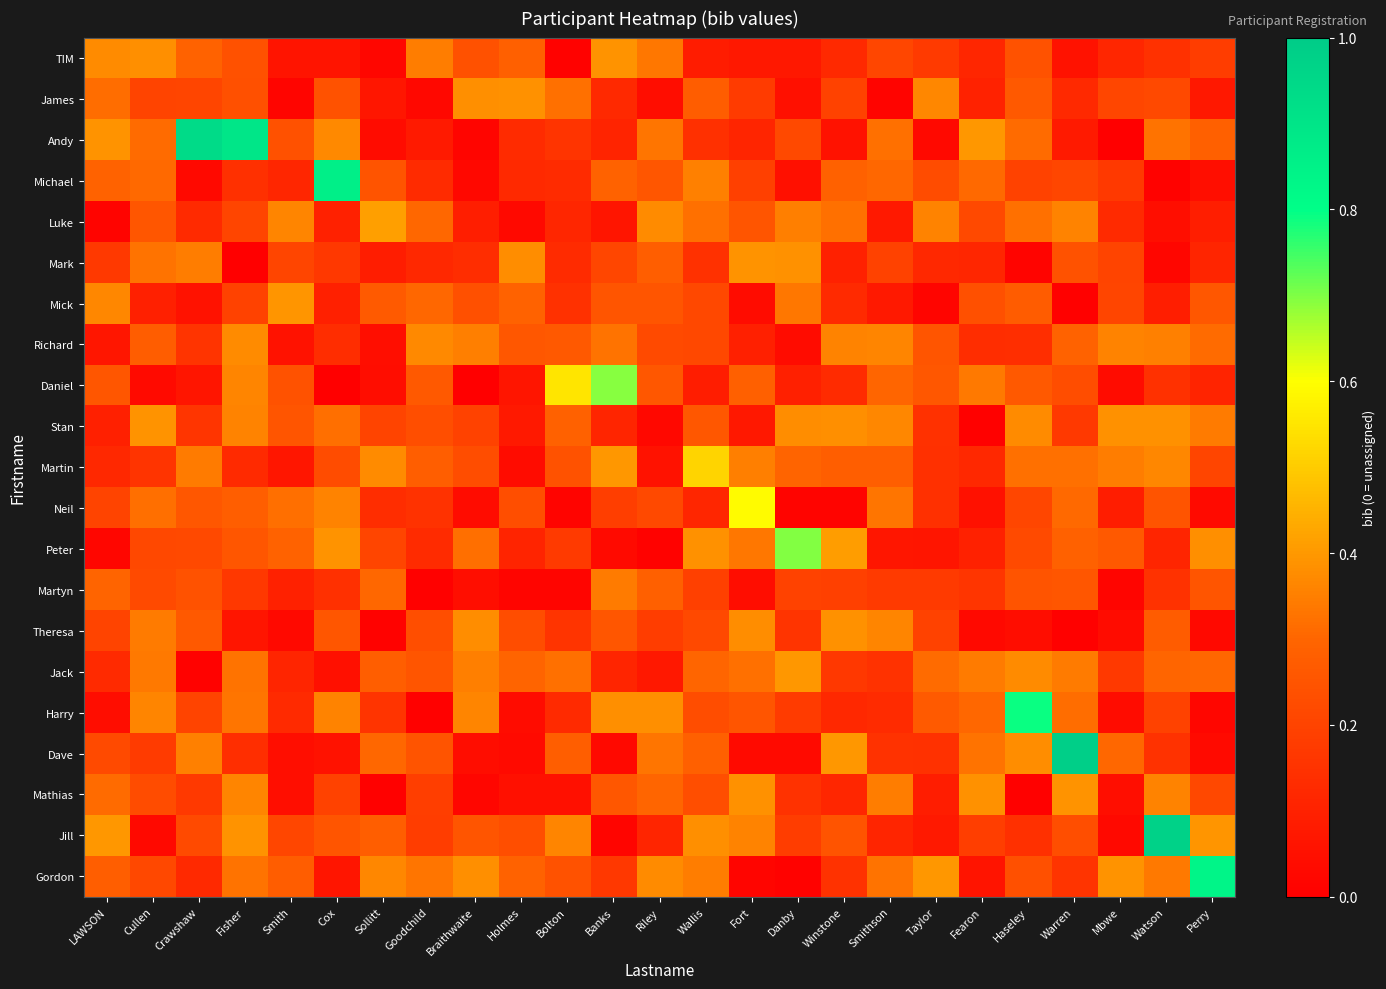

Reading left to right, transcribe all the data shown in this chart.

TIM: LAWSON=0.4	Cullen=0.4	Crawshaw=0.3	Fisher=0.2	Smith=0.1	Cox=0.1	Sollitt=0.0	Goodchild=0.3	Braithwaite=0.2	Holmes=0.3	Bolton=0.0	Banks=0.4	Riley=0.3	Wallis=0.1	Fort=0.1	Danby=0.1	Winstone=0.1	Smithson=0.2	Taylor=0.2	Fearon=0.1	Haseley=0.2	Warren=0.1	Mbwe=0.1	Watson=0.1	Perry=0.2
James: LAWSON=0.3	Cullen=0.2	Crawshaw=0.2	Fisher=0.2	Smith=0.0	Cox=0.2	Sollitt=0.1	Goodchild=0.0	Braithwaite=0.4	Holmes=0.4	Bolton=0.3	Banks=0.1	Riley=0.0	Wallis=0.3	Fort=0.2	Danby=0.0	Winstone=0.2	Smithson=0.0	Taylor=0.4	Fearon=0.1	Haseley=0.3	Warren=0.1	Mbwe=0.2	Watson=0.2	Perry=0.1
Andy: LAWSON=0.4	Cullen=0.3	Crawshaw=0.9	Fisher=0.9	Smith=0.2	Cox=0.4	Sollitt=0.0	Goodchild=0.1	Braithwaite=0.0	Holmes=0.1	Bolton=0.2	Banks=0.1	Riley=0.3	Wallis=0.1	Fort=0.1	Danby=0.2	Winstone=0.1	Smithson=0.3	Taylor=0.0	Fearon=0.4	Haseley=0.3	Warren=0.1	Mbwe=0.0	Watson=0.3	Perry=0.3
Michael: LAWSON=0.3	Cullen=0.3	Crawshaw=0.0	Fisher=0.1	Smith=0.1	Cox=0.9	Sollitt=0.2	Goodchild=0.1	Braithwaite=0.0	Holmes=0.1	Bolton=0.1	Banks=0.3	Riley=0.3	Wallis=0.4	Fort=0.2	Danby=0.0	Winstone=0.3	Smithson=0.3	Taylor=0.2	Fearon=0.3	Haseley=0.2	Warren=0.2	Mbwe=0.2	Watson=0.0	Perry=0.0
Luke: LAWSON=0.0	Cullen=0.3	Crawshaw=0.1	Fisher=0.2	Smith=0.4	Cox=0.1	Sollitt=0.4	Goodchild=0.3	Braithwaite=0.1	Holmes=0.0	Bolton=0.1	Banks=0.1	Riley=0.4	Wallis=0.3	Fort=0.3	Danby=0.3	Winstone=0.3	Smithson=0.1	Taylor=0.4	Fearon=0.2	Haseley=0.3	Warren=0.4	Mbwe=0.1	Watson=0.0	Perry=0.1
Mark: LAWSON=0.2	Cullen=0.3	Crawshaw=0.3	Fisher=0.0	Smith=0.2	Cox=0.2	Sollitt=0.1	Goodchild=0.1	Braithwaite=0.1	Holmes=0.4	Bolton=0.1	Banks=0.2	Riley=0.3	Wallis=0.1	Fort=0.4	Danby=0.4	Winstone=0.1	Smithson=0.2	Taylor=0.1	Fearon=0.1	Haseley=0.0	Warren=0.2	Mbwe=0.2	Watson=0.0	Perry=0.1
Mick: LAWSON=0.4	Cullen=0.1	Crawshaw=0.1	Fisher=0.2	Smith=0.4	Cox=0.1	Sollitt=0.3	Goodchild=0.3	Braithwaite=0.2	Holmes=0.3	Bolton=0.1	Banks=0.3	Riley=0.3	Wallis=0.2	Fort=0.0	Danby=0.3	Winstone=0.1	Smithson=0.1	Taylor=0.0	Fearon=0.2	Haseley=0.3	Warren=0.0	Mbwe=0.2	Watson=0.1	Perry=0.3
Richard: LAWSON=0.1	Cullen=0.3	Crawshaw=0.2	Fisher=0.4	Smith=0.1	Cox=0.1	Sollitt=0.0	Goodchild=0.4	Braithwaite=0.4	Holmes=0.3	Bolton=0.3	Banks=0.3	Riley=0.2	Wallis=0.2	Fort=0.1	Danby=0.0	Winstone=0.4	Smithson=0.4	Taylor=0.3	Fearon=0.1	Haseley=0.1	Warren=0.3	Mbwe=0.4	Watson=0.4	Perry=0.3
Daniel: LAWSON=0.3	Cullen=0.0	Crawshaw=0.1	Fisher=0.4	Smith=0.2	Cox=0.0	Sollitt=0.0	Goodchild=0.3	Braithwaite=0.0	Holmes=0.1	Bolton=0.5	Banks=0.7	Riley=0.3	Wallis=0.1	Fort=0.3	Danby=0.1	Winstone=0.1	Smithson=0.3	Taylor=0.3	Fearon=0.3	Haseley=0.3	Warren=0.2	Mbwe=0.0	Watson=0.1	Perry=0.1
Stan: LAWSON=0.1	Cullen=0.4	Crawshaw=0.2	Fisher=0.4	Smith=0.3	Cox=0.3	Sollitt=0.2	Goodchild=0.2	Braithwaite=0.2	Holmes=0.1	Bolton=0.3	Banks=0.1	Riley=0.0	Wallis=0.3	Fort=0.1	Danby=0.4	Winstone=0.4	Smithson=0.4	Taylor=0.1	Fearon=0.0	Haseley=0.4	Warren=0.2	Mbwe=0.4	Watson=0.4	Perry=0.3
Martin: LAWSON=0.1	Cullen=0.2	Crawshaw=0.3	Fisher=0.1	Smith=0.1	Cox=0.2	Sollitt=0.4	Goodchild=0.3	Braithwaite=0.2	Holmes=0.0	Bolton=0.2	Banks=0.4	Riley=0.1	Wallis=0.5	Fort=0.4	Danby=0.3	Winstone=0.3	Smithson=0.3	Taylor=0.1	Fearon=0.1	Haseley=0.3	Warren=0.3	Mbwe=0.3	Watson=0.4	Perry=0.2
Neil: LAWSON=0.2	Cullen=0.3	Crawshaw=0.3	Fisher=0.3	Smith=0.3	Cox=0.4	Sollitt=0.1	Goodchild=0.2	Braithwaite=0.0	Holmes=0.2	Bolton=0.0	Banks=0.2	Riley=0.2	Wallis=0.1	Fort=0.6	Danby=0.0	Winstone=0.0	Smithson=0.3	Taylor=0.1	Fearon=0.1	Haseley=0.2	Warren=0.3	Mbwe=0.1	Watson=0.2	Perry=0.0
Peter: LAWSON=0.0	Cullen=0.2	Crawshaw=0.2	Fisher=0.3	Smith=0.3	Cox=0.4	Sollitt=0.2	Goodchild=0.1	Braithwaite=0.3	Holmes=0.1	Bolton=0.2	Banks=0.0	Riley=0.0	Wallis=0.4	Fort=0.3	Danby=0.7	Winstone=0.4	Smithson=0.1	Taylor=0.1	Fearon=0.1	Haseley=0.2	Warren=0.3	Mbwe=0.3	Watson=0.1	Perry=0.4
Martyn: LAWSON=0.3	Cullen=0.2	Crawshaw=0.2	Fisher=0.2	Smith=0.1	Cox=0.1	Sollitt=0.3	Goodchild=0.0	Braithwaite=0.0	Holmes=0.0	Bolton=0.0	Banks=0.3	Riley=0.3	Wallis=0.2	Fort=0.0	Danby=0.2	Winstone=0.2	Smithson=0.2	Taylor=0.2	Fearon=0.2	Haseley=0.2	Warren=0.3	Mbwe=0.0	Watson=0.1	Perry=0.3
Theresa: LAWSON=0.2	Cullen=0.3	Crawshaw=0.3	Fisher=0.1	Smith=0.0	Cox=0.3	Sollitt=0.0	Goodchild=0.2	Braithwaite=0.4	Holmes=0.2	Bolton=0.2	Banks=0.3	Riley=0.2	Wallis=0.2	Fort=0.4	Danby=0.2	Winstone=0.4	Smithson=0.4	Taylor=0.2	Fearon=0.0	Haseley=0.0	Warren=0.0	Mbwe=0.0	Watson=0.3	Perry=0.0
Jack: LAWSON=0.1	Cullen=0.3	Crawshaw=0.0	Fisher=0.3	Smith=0.1	Cox=0.0	Sollitt=0.3	Goodchild=0.3	Braithwaite=0.4	Holmes=0.3	Bolton=0.3	Banks=0.1	Riley=0.1	Wallis=0.3	Fort=0.3	Danby=0.4	Winstone=0.2	Smithson=0.1	Taylor=0.3	Fearon=0.3	Haseley=0.4	Warren=0.3	Mbwe=0.2	Watson=0.3	Perry=0.3
Harry: LAWSON=0.0	Cullen=0.4	Crawshaw=0.2	Fisher=0.3	Smith=0.1	Cox=0.4	Sollitt=0.2	Goodchild=0.0	Braithwaite=0.4	Holmes=0.0	Bolton=0.1	Banks=0.4	Riley=0.4	Wallis=0.2	Fort=0.3	Danby=0.2	Winstone=0.1	Smithson=0.1	Taylor=0.3	Fearon=0.3	Haseley=0.8	Warren=0.3	Mbwe=0.0	Watson=0.2	Perry=0.0
Dave: LAWSON=0.2	Cullen=0.2	Crawshaw=0.4	Fisher=0.1	Smith=0.0	Cox=0.1	Sollitt=0.3	Goodchild=0.2	Braithwaite=0.0	Holmes=0.0	Bolton=0.3	Banks=0.0	Riley=0.3	Wallis=0.3	Fort=0.0	Danby=0.0	Winstone=0.4	Smithson=0.1	Taylor=0.1	Fearon=0.3	Haseley=0.4	Warren=1.0	Mbwe=0.3	Watson=0.2	Perry=0.0
Mathias: LAWSON=0.3	Cullen=0.2	Crawshaw=0.2	Fisher=0.4	Smith=0.0	Cox=0.2	Sollitt=0.0	Goodchild=0.2	Braithwaite=0.0	Holmes=0.0	Bolton=0.0	Banks=0.3	Riley=0.3	Wallis=0.2	Fort=0.4	Danby=0.1	Winstone=0.1	Smithson=0.3	Taylor=0.1	Fearon=0.4	Haseley=0.0	Warren=0.4	Mbwe=0.0	Watson=0.4	Perry=0.2
Jill: LAWSON=0.4	Cullen=0.0	Crawshaw=0.2	Fisher=0.4	Smith=0.2	Cox=0.3	Sollitt=0.3	Goodchild=0.2	Braithwaite=0.3	Holmes=0.2	Bolton=0.4	Banks=0.0	Riley=0.1	Wallis=0.4	Fort=0.4	Danby=0.2	Winstone=0.2	Smithson=0.1	Taylor=0.1	Fearon=0.2	Haseley=0.1	Warren=0.2	Mbwe=0.0	Watson=1.0	Perry=0.4
Gordon: LAWSON=0.3	Cullen=0.2	Crawshaw=0.1	Fisher=0.3	Smith=0.3	Cox=0.1	Sollitt=0.4	Goodchild=0.3	Braithwaite=0.4	Holmes=0.3	Bolton=0.2	Banks=0.2	Riley=0.4	Wallis=0.3	Fort=0.0	Danby=0.0	Winstone=0.2	Smithson=0.3	Taylor=0.4	Fearon=0.1	Haseley=0.2	Warren=0.2	Mbwe=0.4	Watson=0.3	Perry=0.8